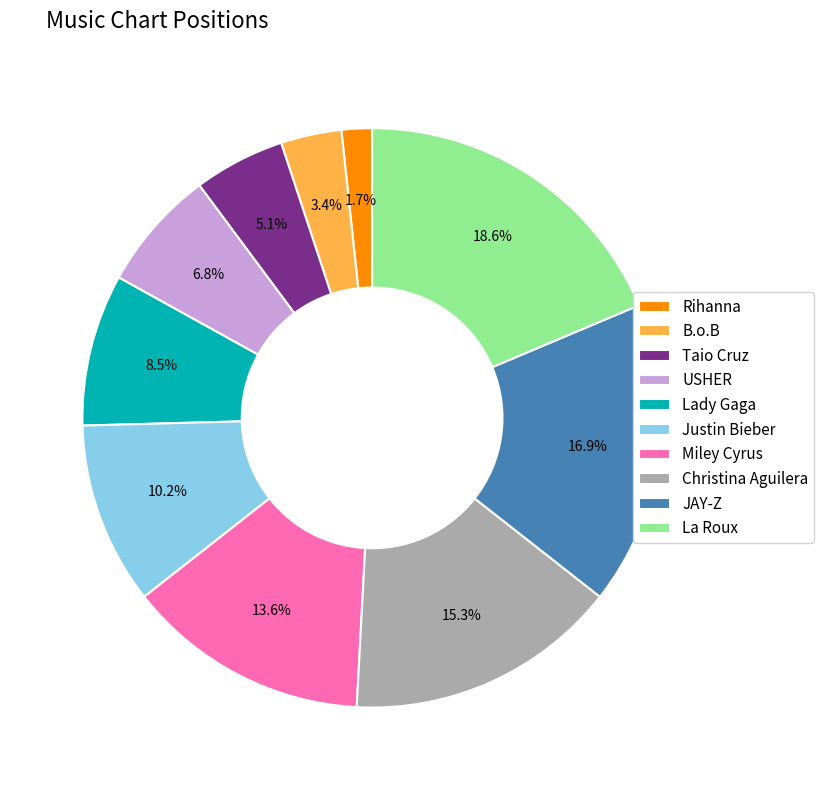

To the nearest percent, what portion does Justin Bieber represent?

10%